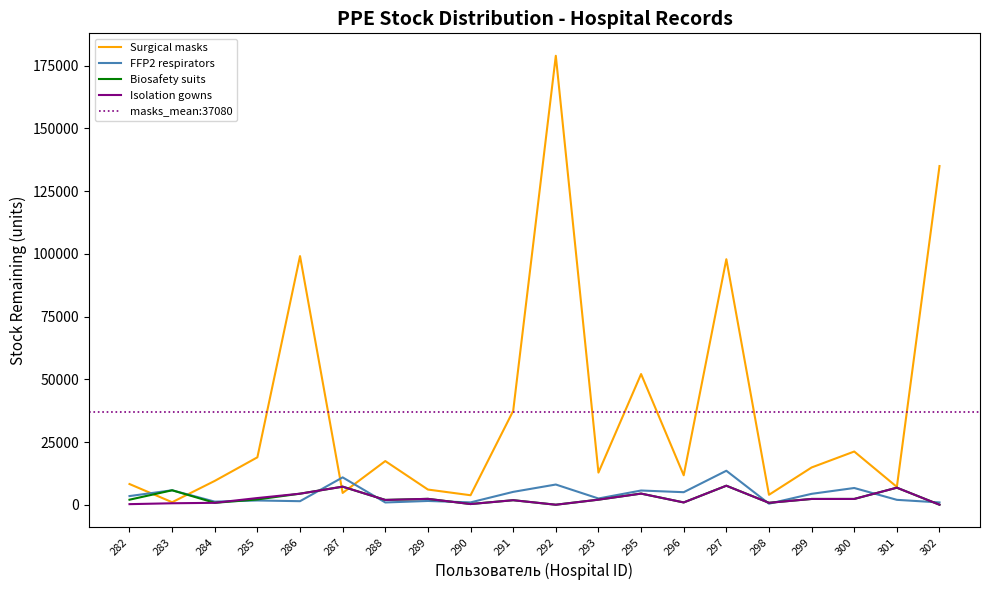

Where does the Костюми біозахисту одноразові залишок series first go above 2108?

283